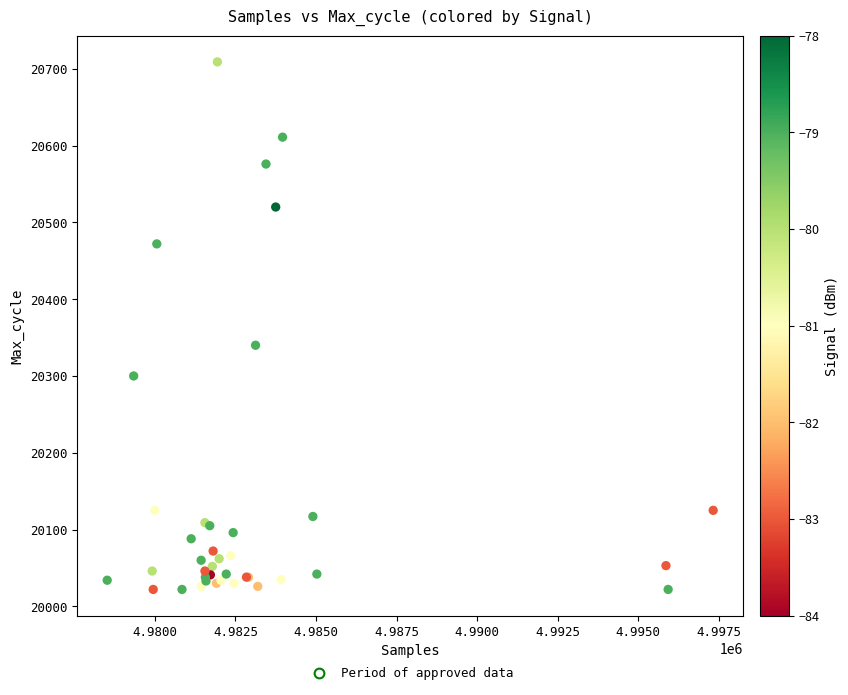

What Y value in the scatter plot is closest to 20365?

20340